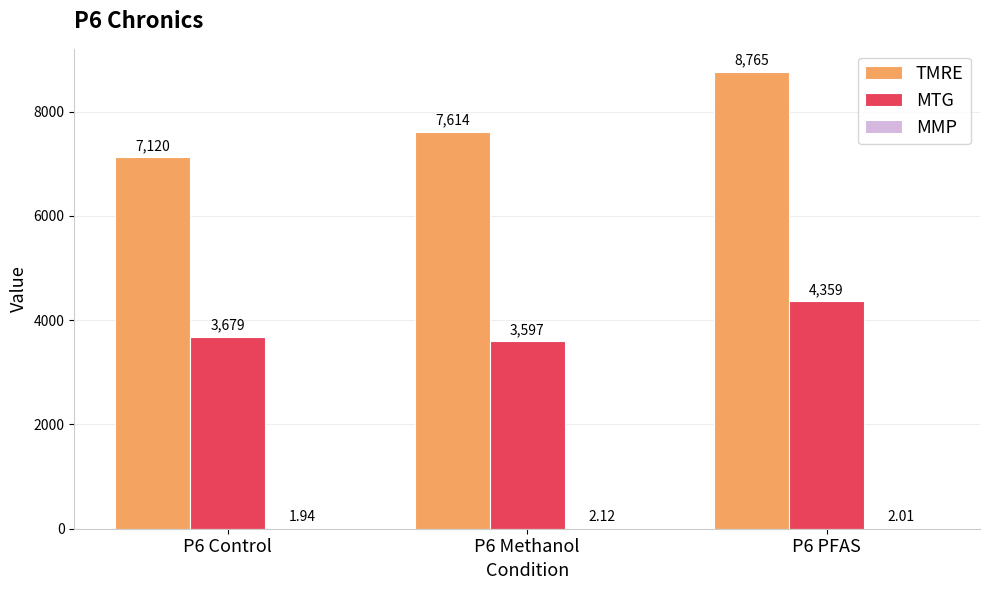

Is the value of MTG at P6 Methanol greater than the value of TMRE at P6 PFAS?

No